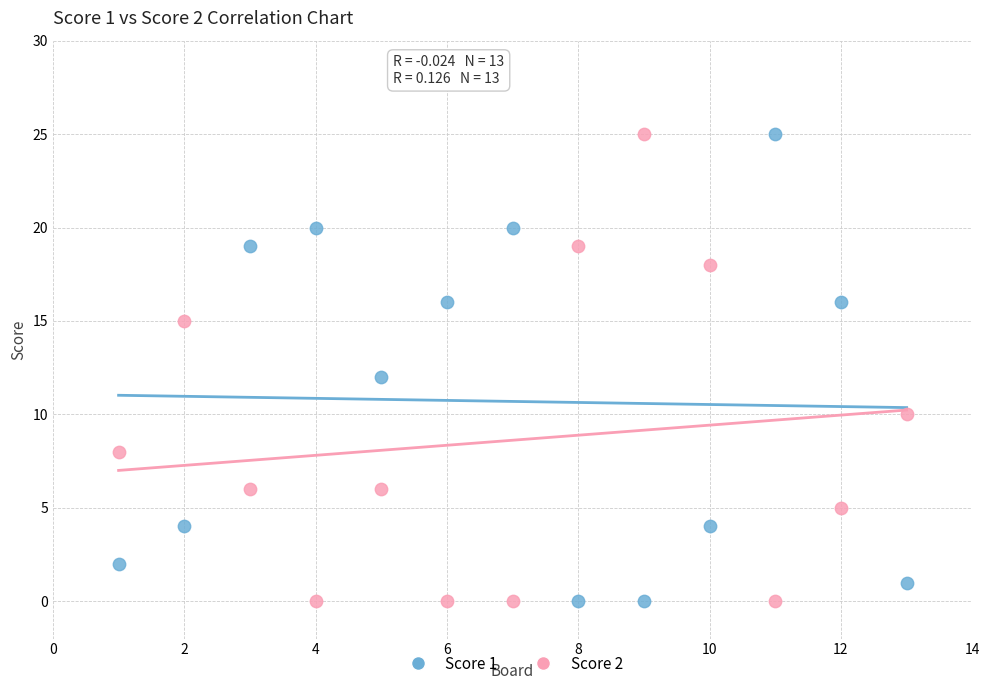

Across all data points, what is the range of X values (max minus min)?

12